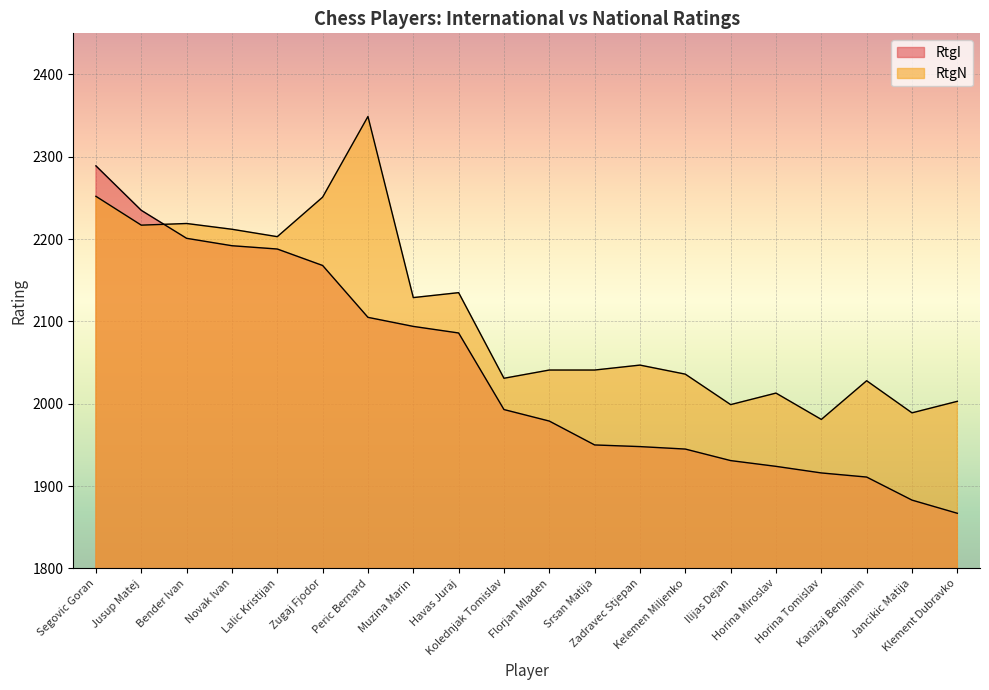

How many data points does each series have?

20